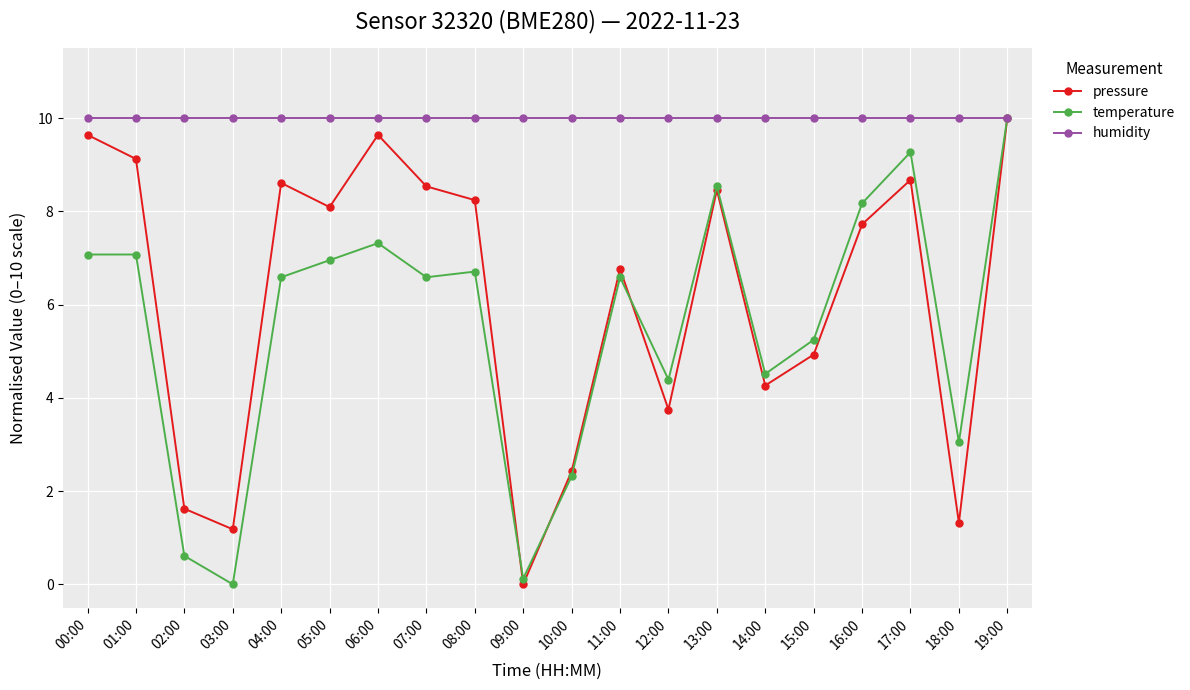

What is the highest value of the humidity series?

10.0